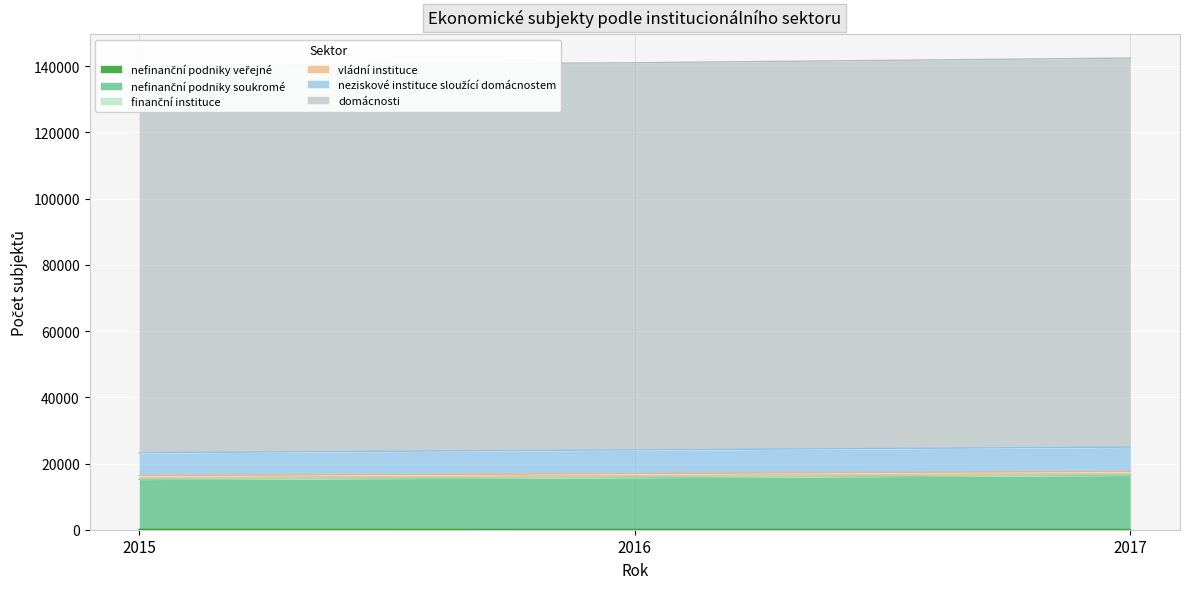

What is the difference between the highest and lowest values at 2017?

24863